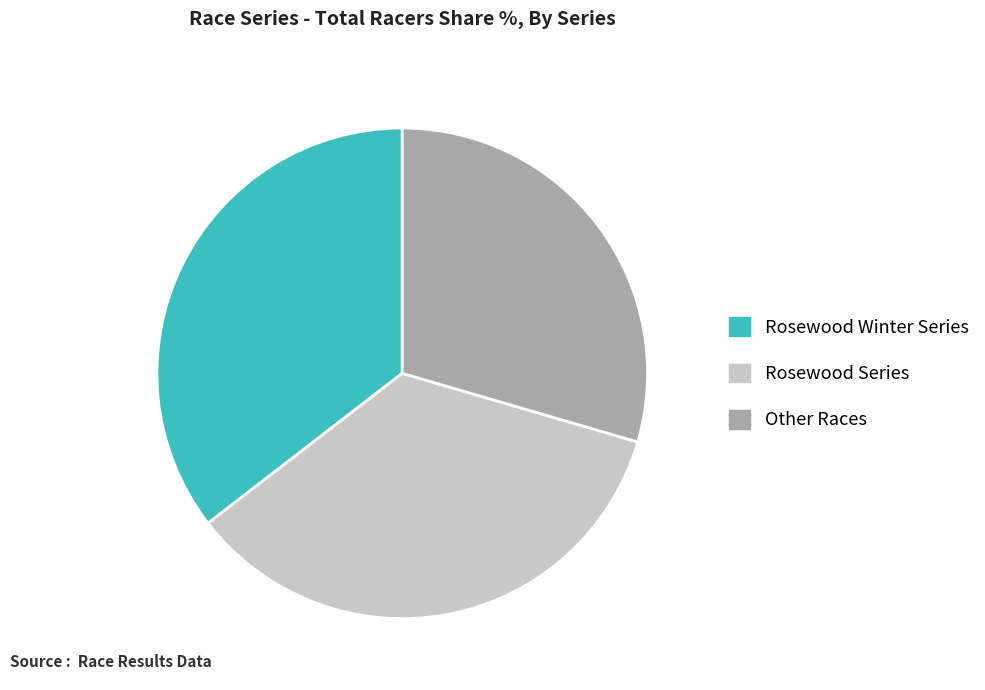

How many slices are in this pie chart?

3